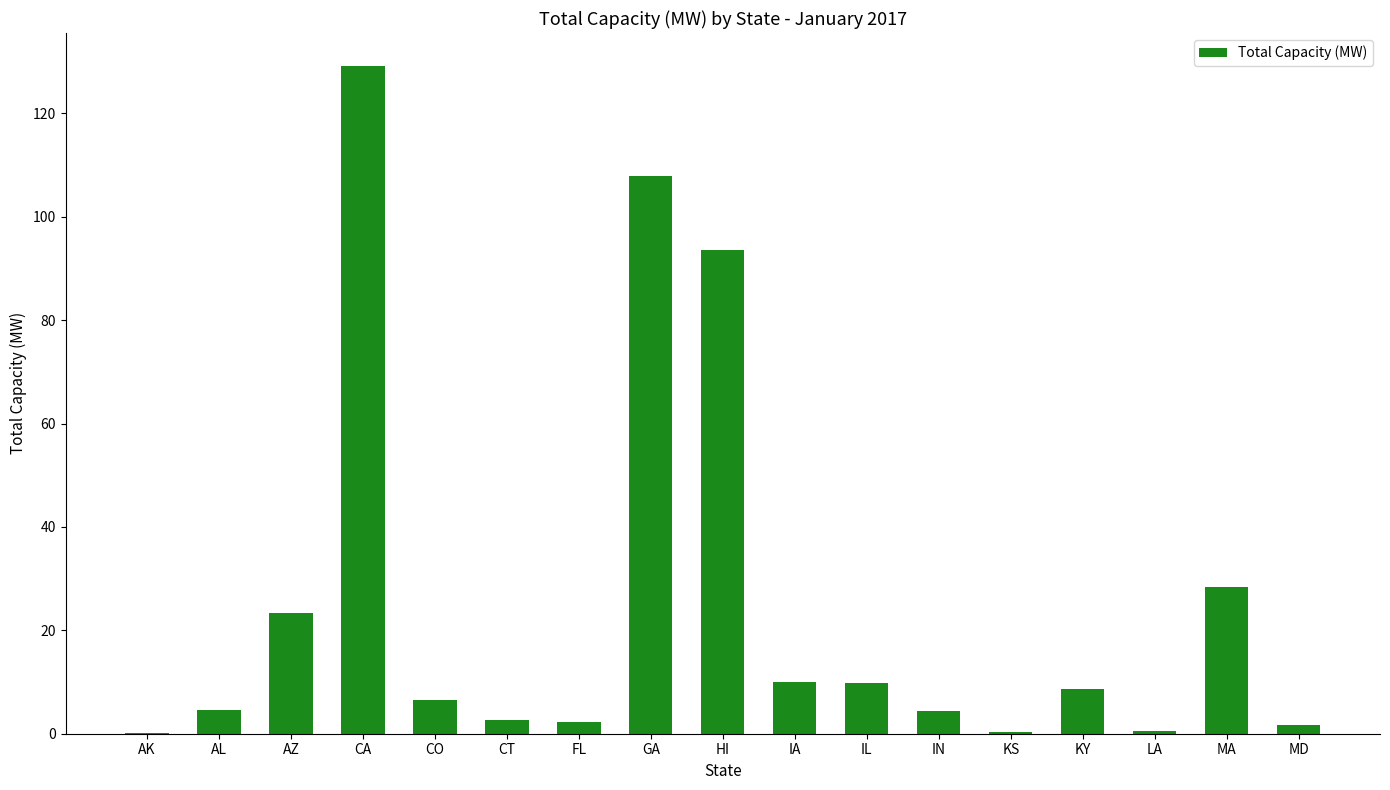

What is the greatest value displayed?

129.1